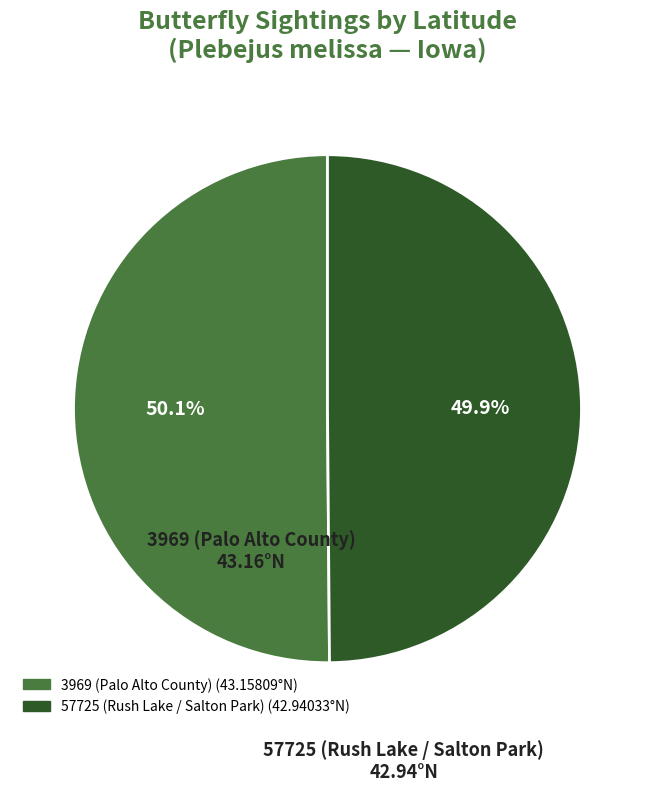

Approximately how many times larger is the value at 57725 (Rush Lake / Salton Park) compared to 3969 (Palo Alto County)?

1.0